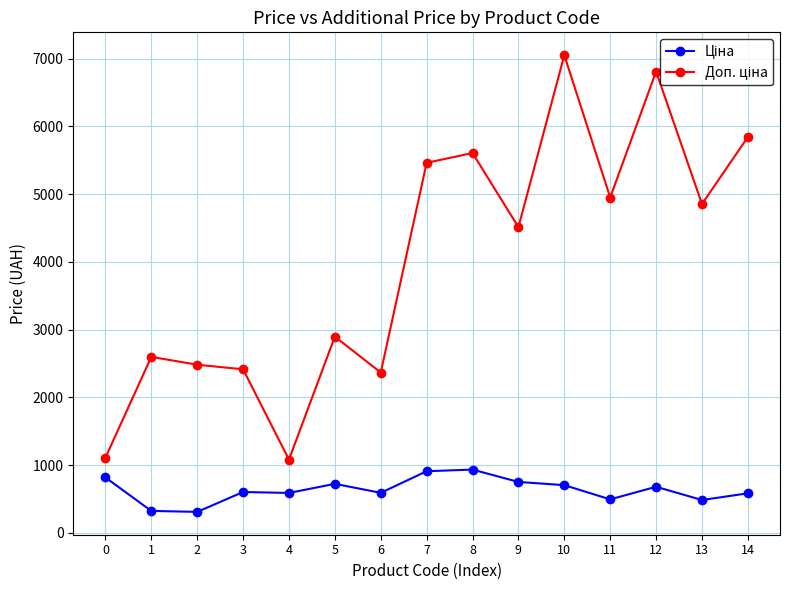

What is the difference between the highest and lowest values at 13?

4368.4